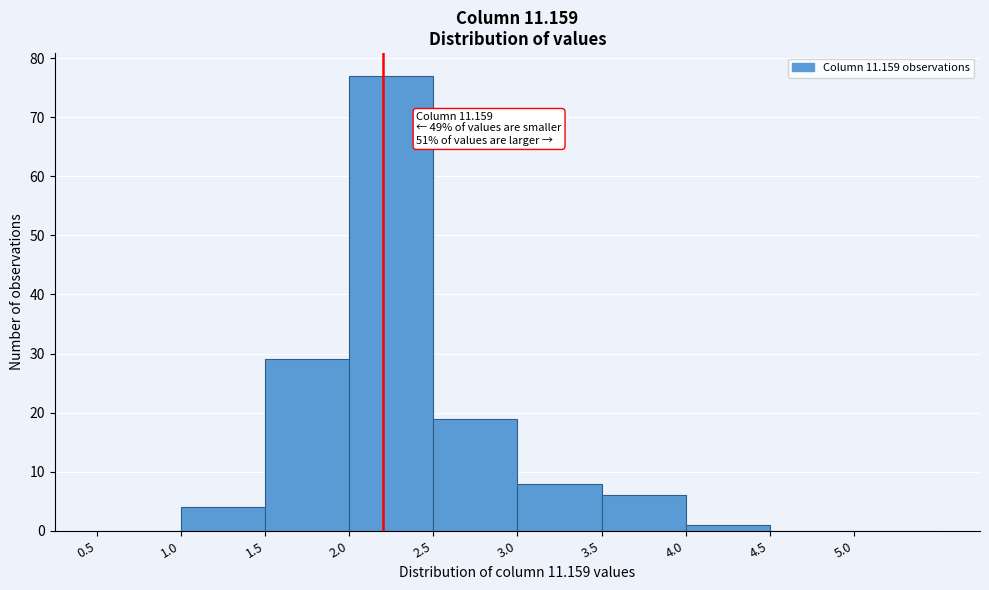

Over which range of the x-axis is the bar tallest?

2.0 to 2.5